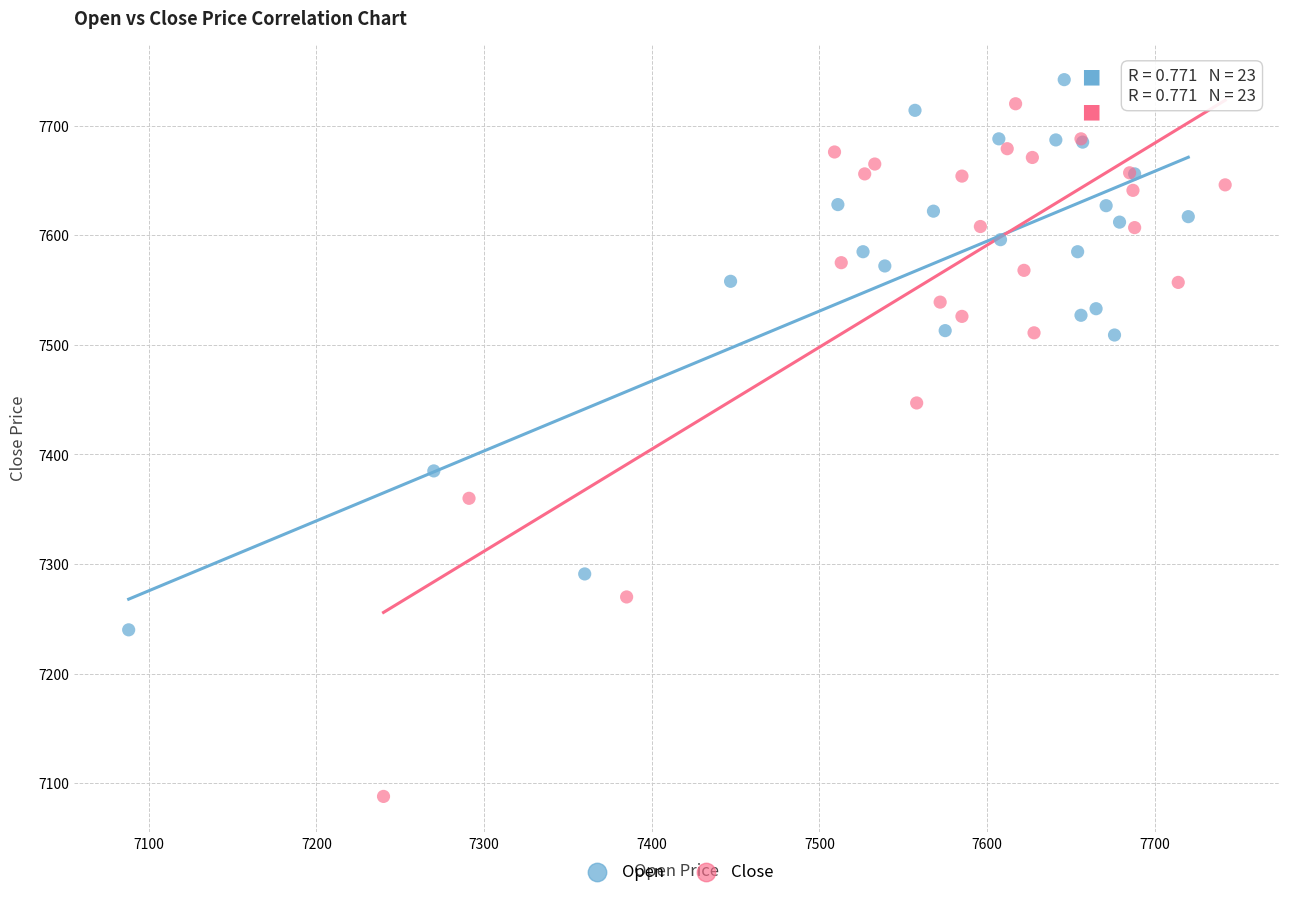

Which series has the widest spread of Y values?

Close